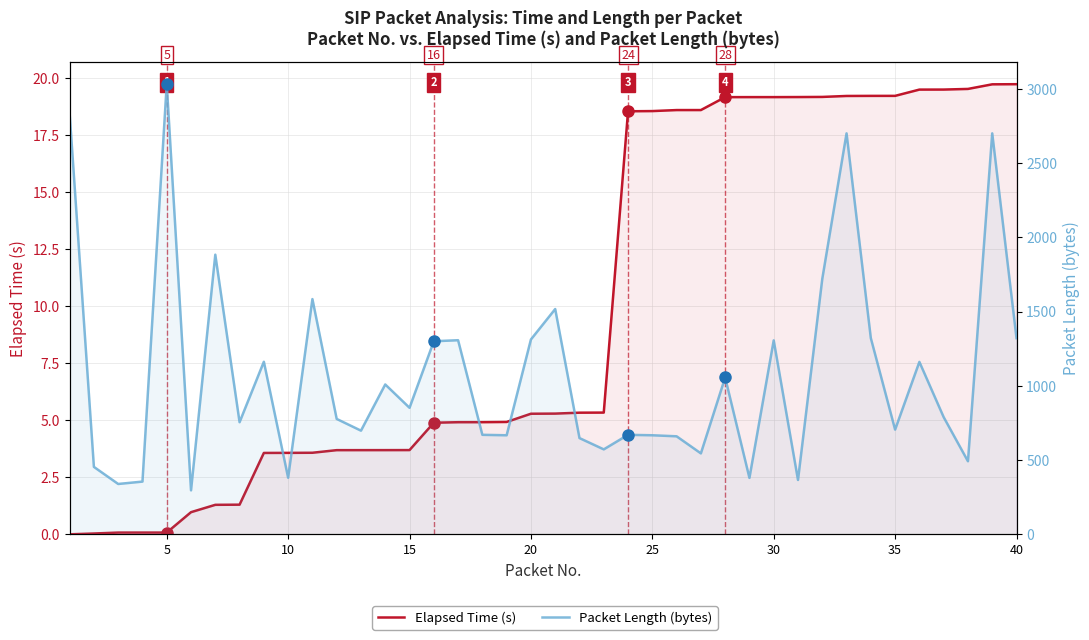

How many series are shown in this chart?

2